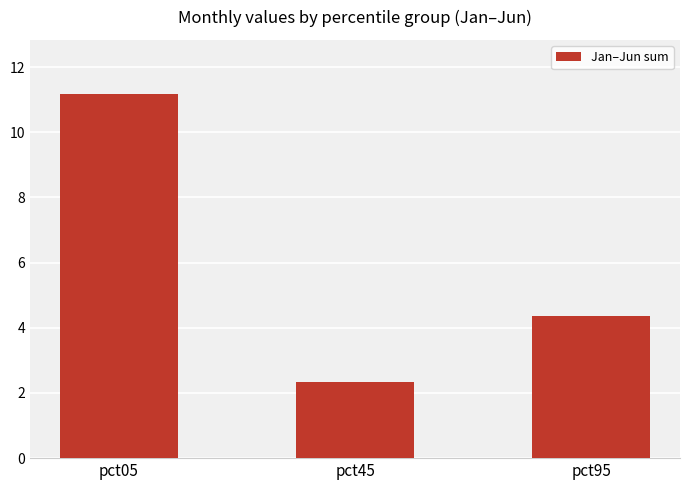

How many series are shown in this chart?

1